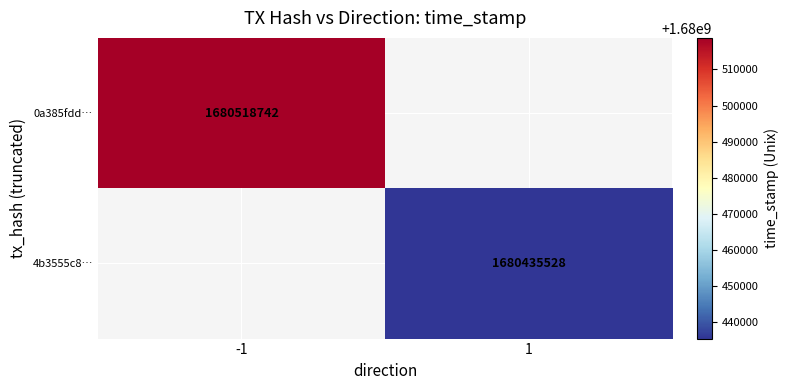

The 0a385fdd… series shows 2195648569 at -1. True or false?

False